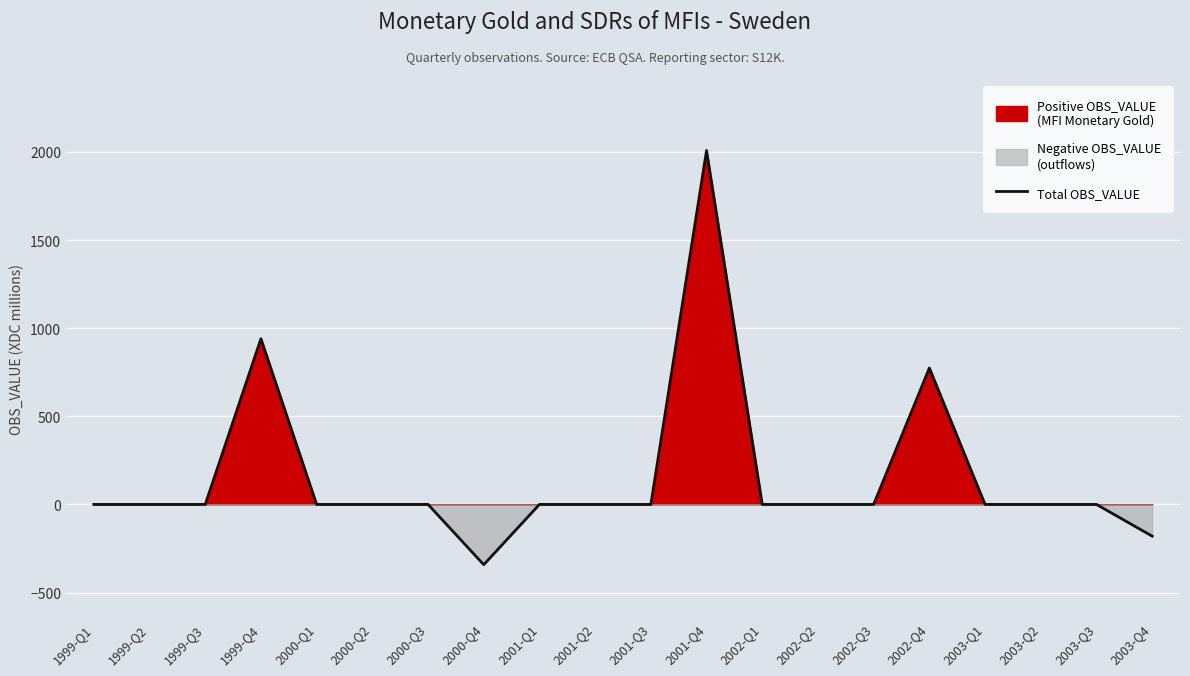

Reading left to right, list all the values displayed in this chart.

1999-Q1=0	1999-Q2=0	1999-Q3=0	1999-Q4=940	2000-Q1=0	2000-Q2=0	2000-Q3=0	2000-Q4=-342	2001-Q1=0	2001-Q2=0	2001-Q3=0	2001-Q4=2008	2002-Q1=0	2002-Q2=0	2002-Q3=0	2002-Q4=774	2003-Q1=0	2003-Q2=0	2003-Q3=0	2003-Q4=-180